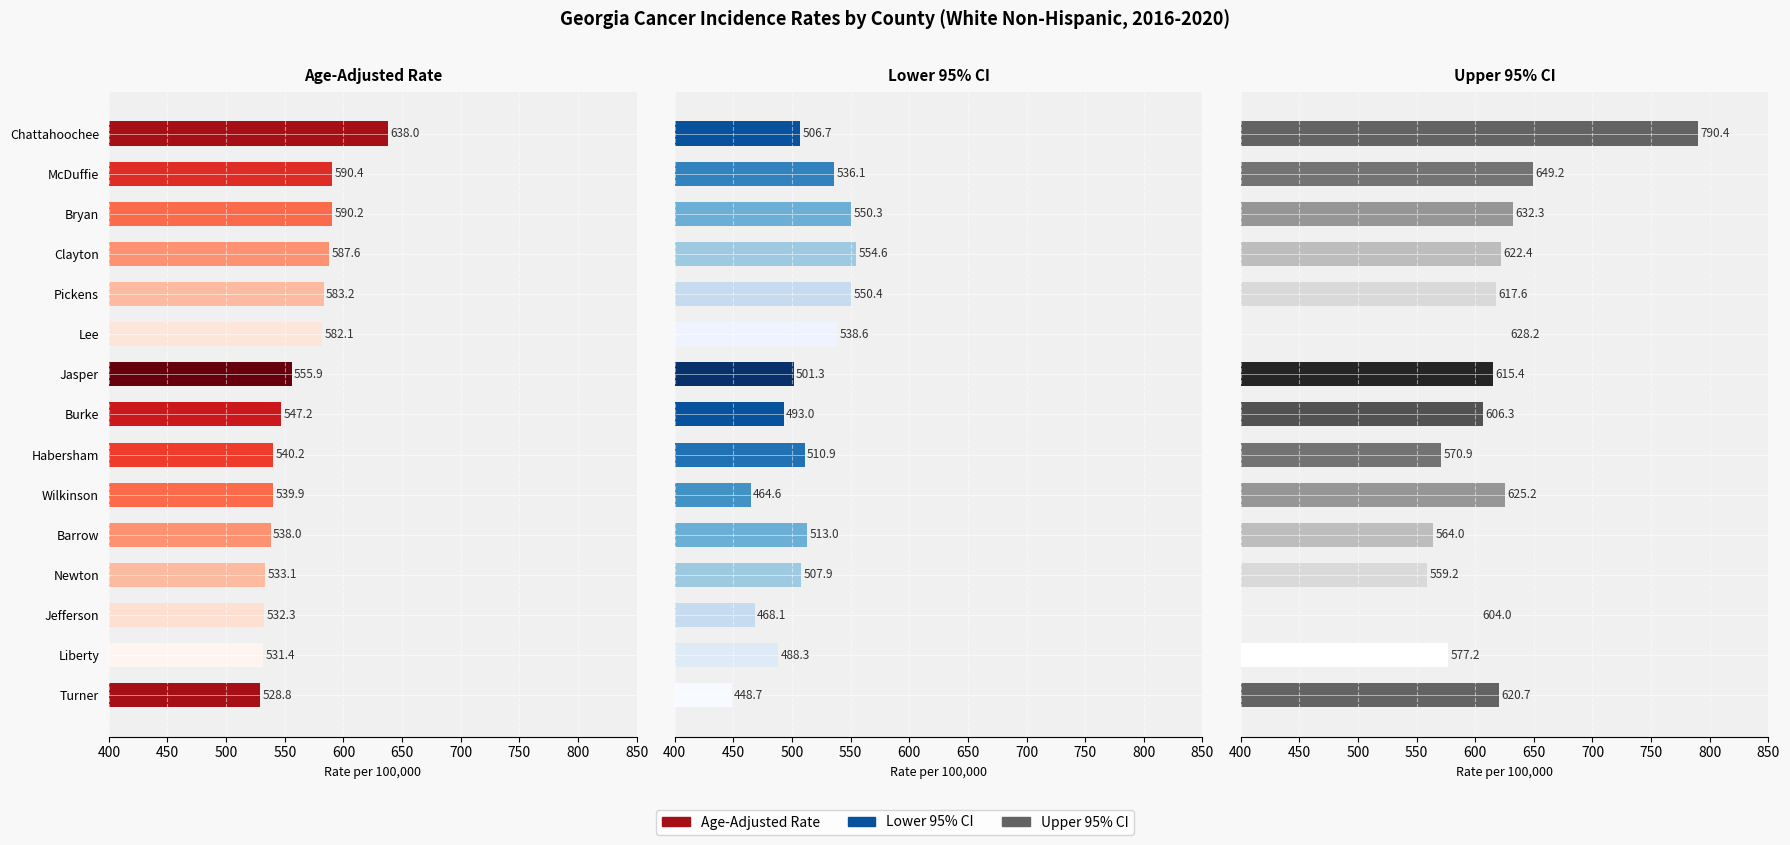

What are all the series names shown in the legend?

Age-Adjusted Rate, Lower 95% CI, Upper 95% CI